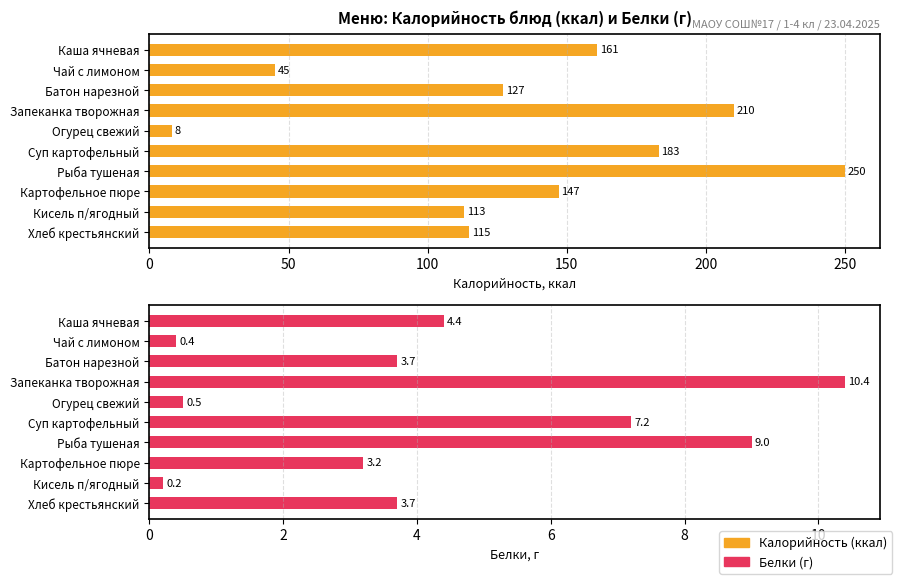

What is the difference between the Калорийность (ккал) values at Чай с лимоном and Картофельное пюре?

102.0